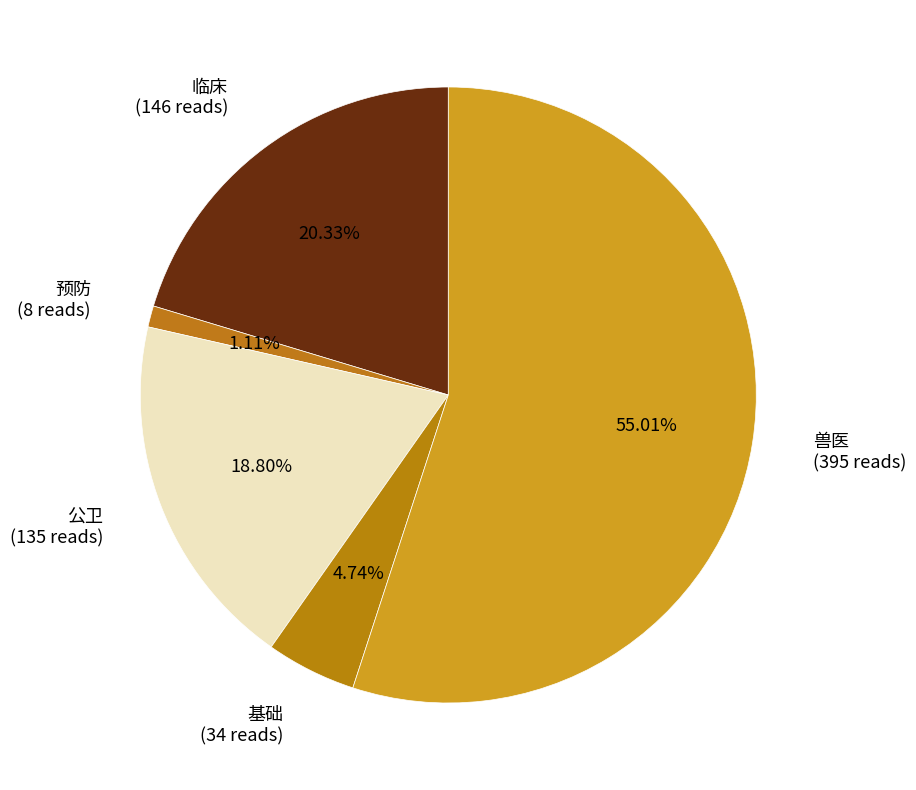

How many segments does this pie chart have?

5